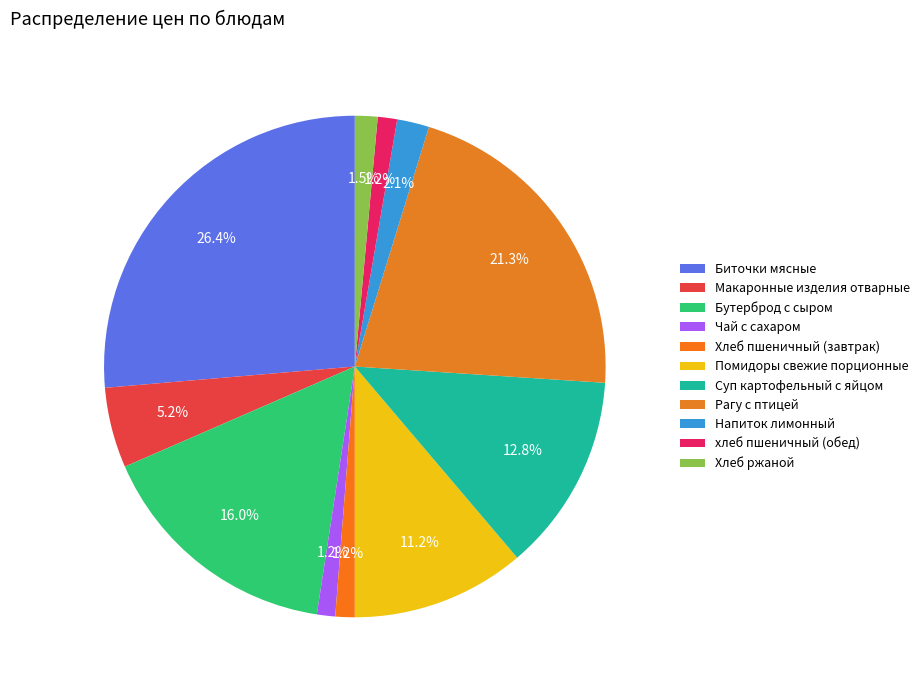

To the nearest percent, what is the difference between the largest and smallest slice percentages?

25%